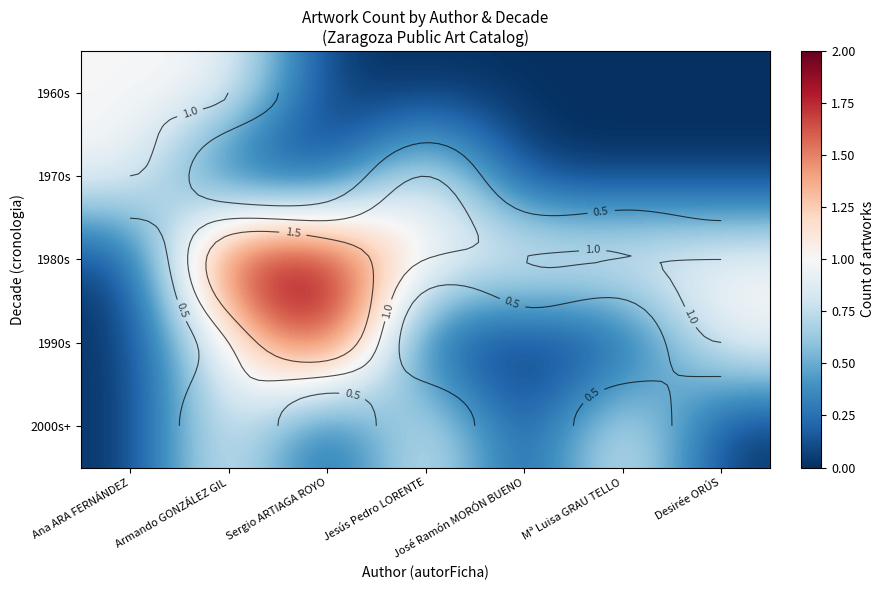

How many categories are shown in the chart?

7